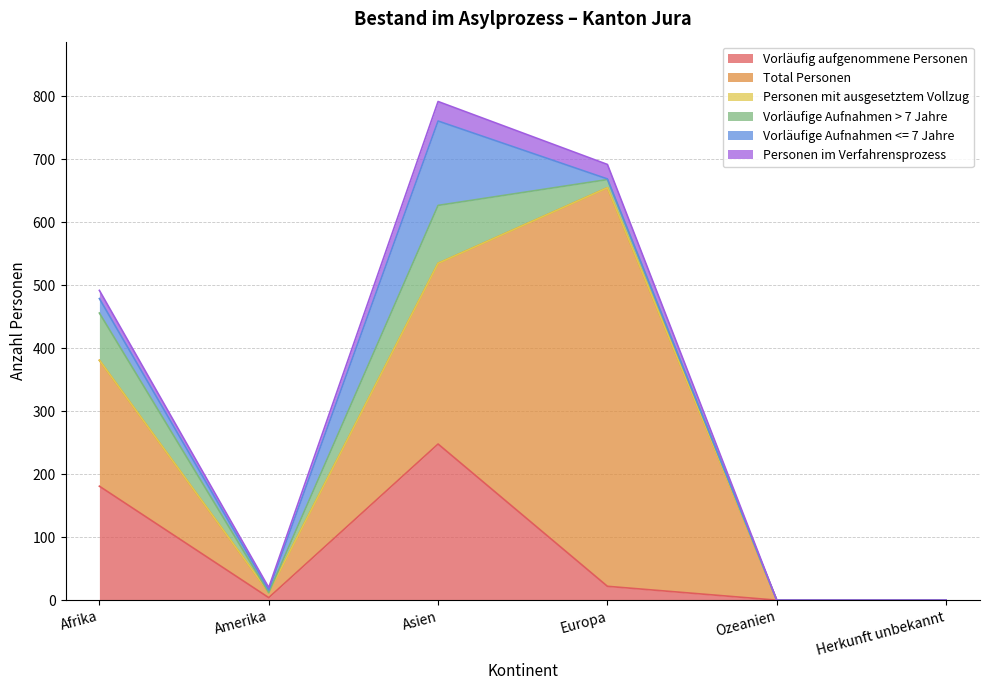

What is the sum of the Vorläufig aufgenommene Personen values at Herkunft unbekannt and Afrika?

181